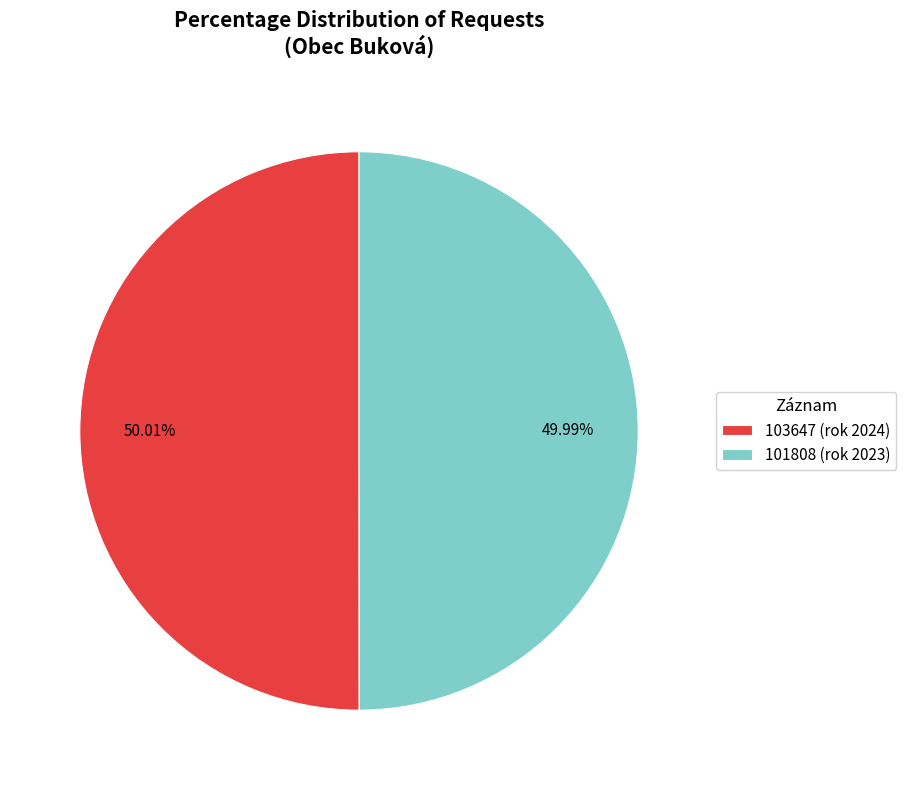

What is the ratio of the value at 101808 (rok 2023) to the value at 103647 (rok 2024)?

1.0